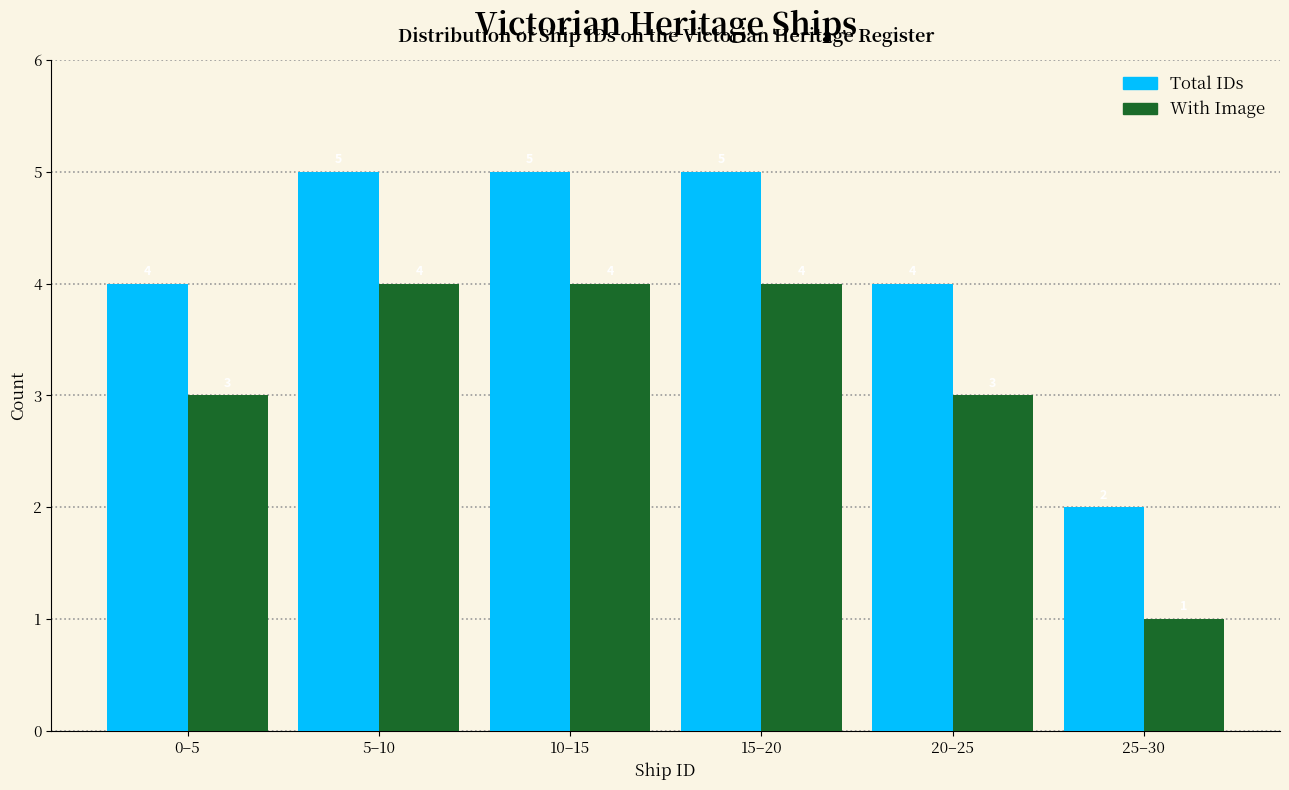

Reading left to right, what are all the values shown in this chart?

Total IDs: 0–5=4	5–10=5	10–15=5	15–20=5	20–25=4	25–30=2
With Image: 0–5=3	5–10=4	10–15=4	15–20=4	20–25=3	25–30=1